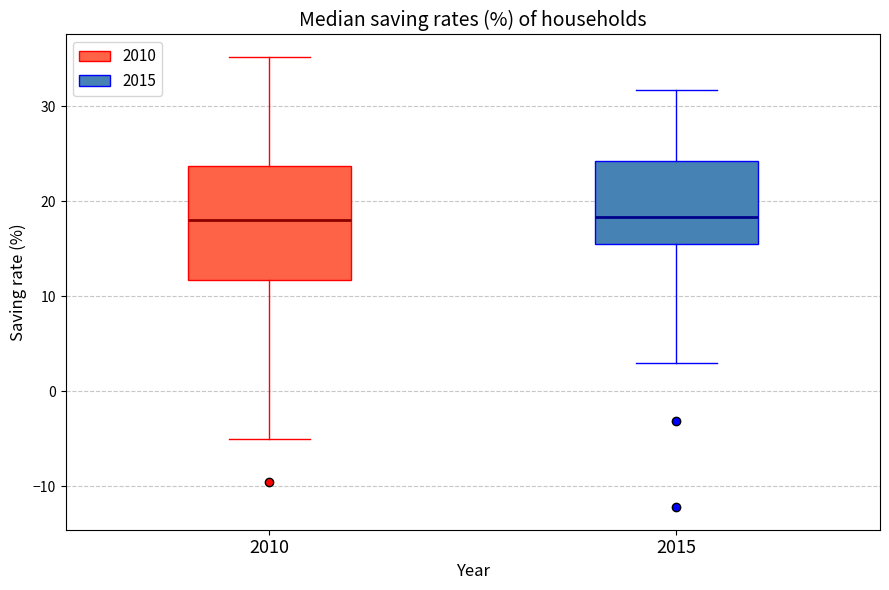

Reading left to right, read every box against the y-axis: the position of its median line, the range the box covers, and the ends of its whiskers. The values are not printed on the chart, so give them approximately, as read against the axis.

2010: median 18, box 12 to 24, whiskers -5 to 35
2015: median 18, box 16 to 24, whiskers 3 to 32